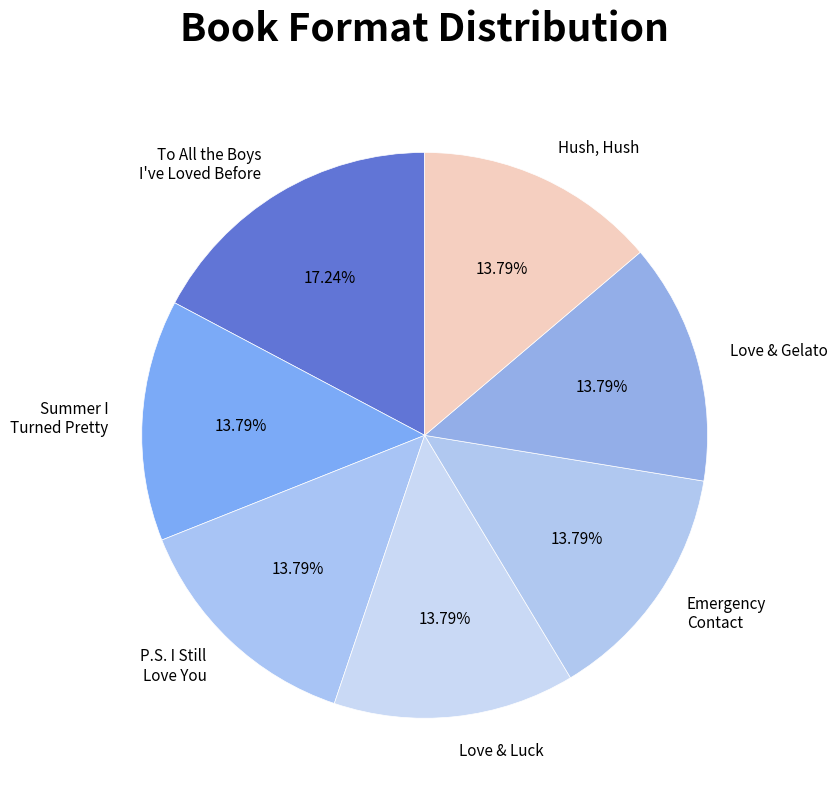

What is the largest slice in the pie chart?

To All the Boys I've Loved Before